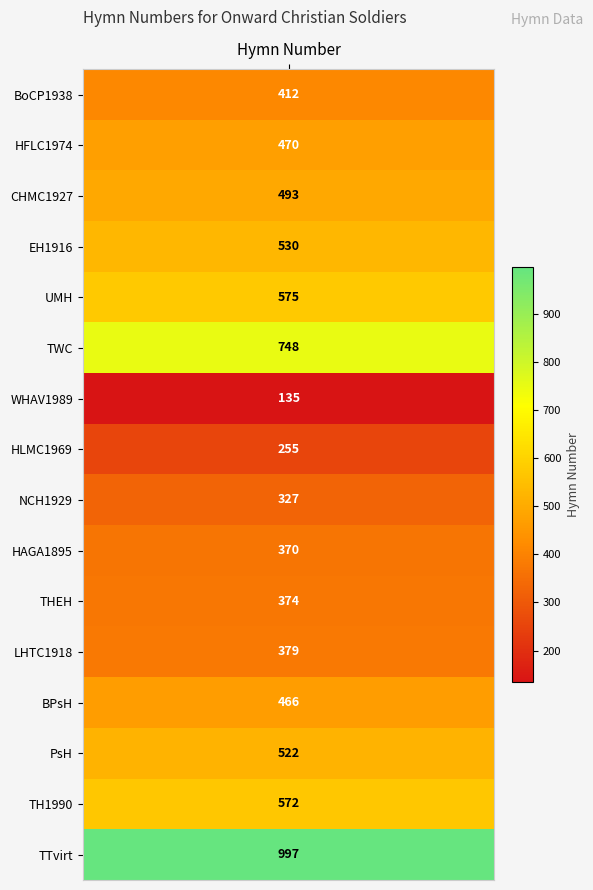

What is the change in value from 1 to 4?

+105